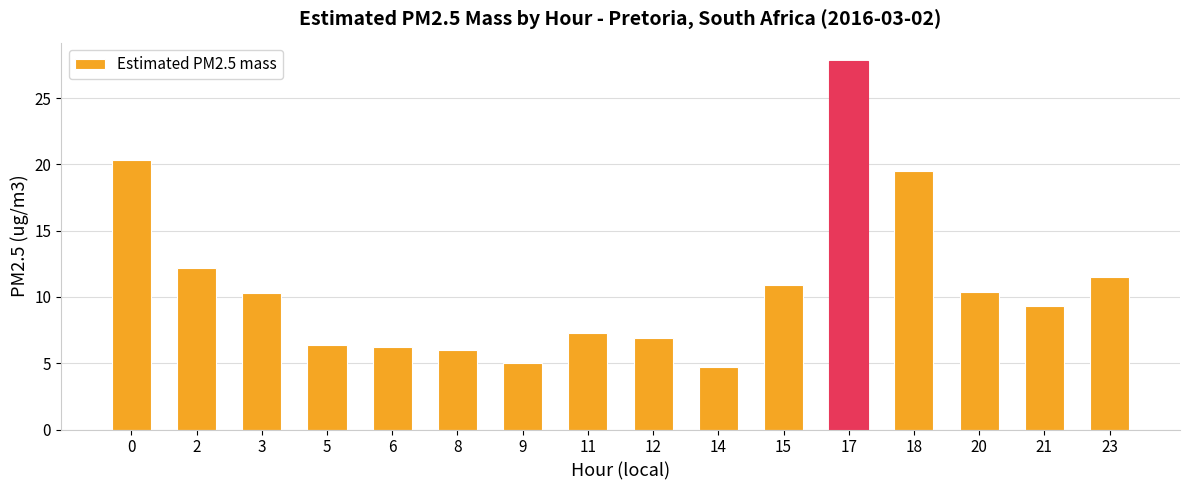

What is the minimum value shown in the chart?

4.7